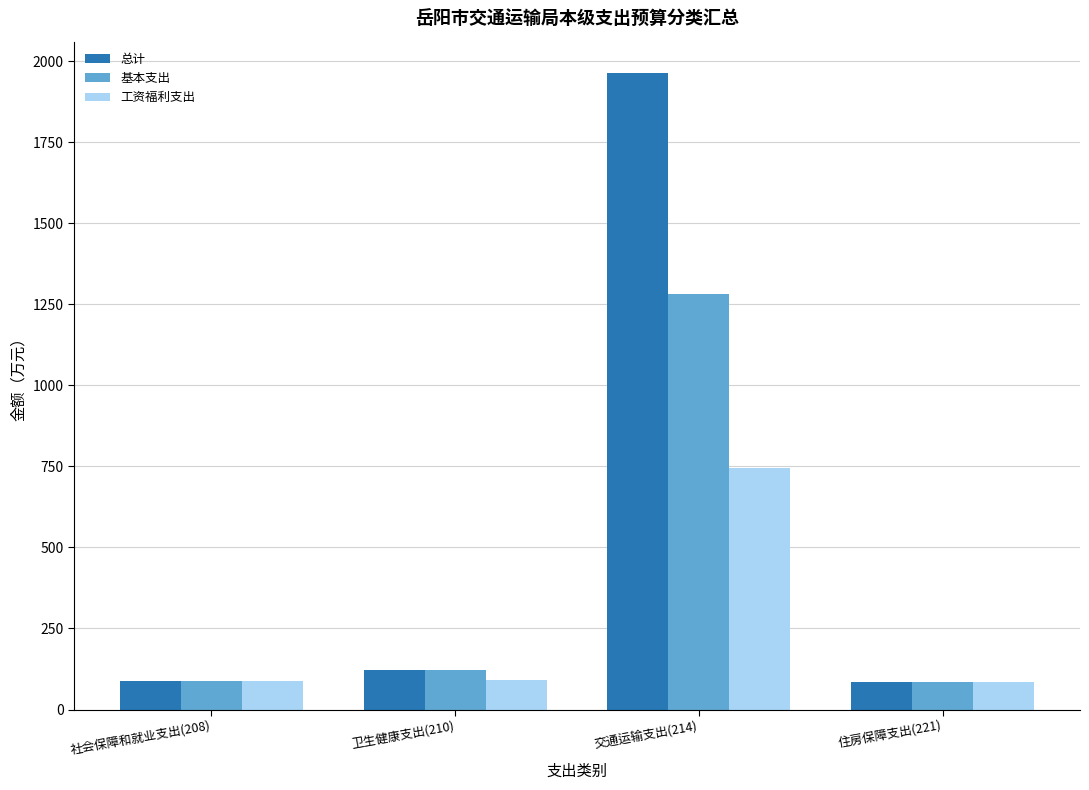

How many bars are there in each group?

3